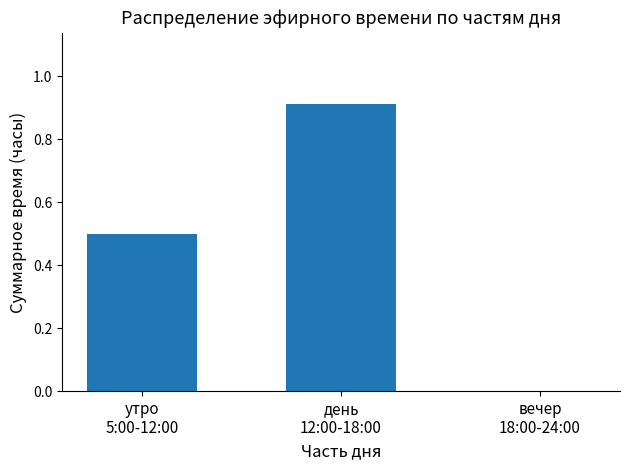

What is the maximum value shown in the chart?

0.9